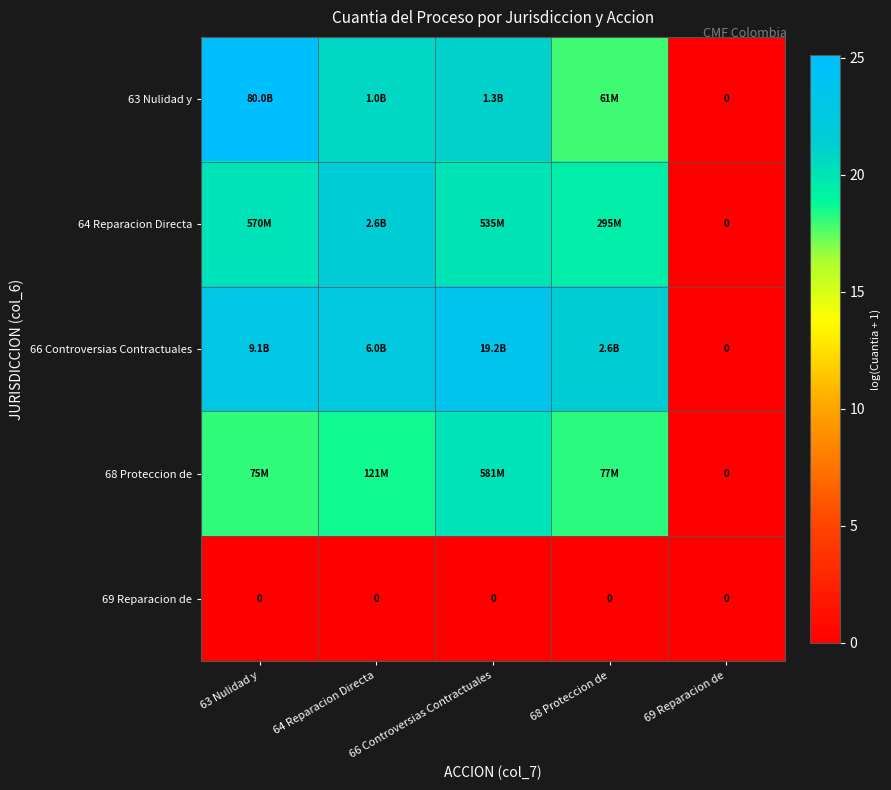

At 68 Proteccion de, list the series in order from largest to smallest.

66 Controversias Contractuales, 64 Reparacion Directa, 68 Proteccion de, 63 Nulidad y, 69 Reparacion de